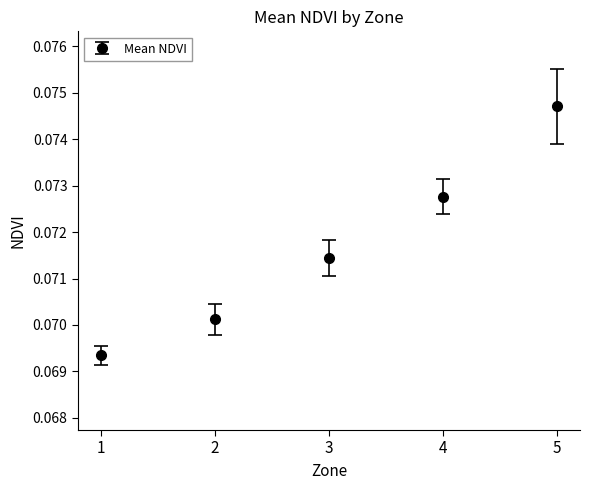

List the labels in order of value, largest first.

5, 4, 3, 2, 1